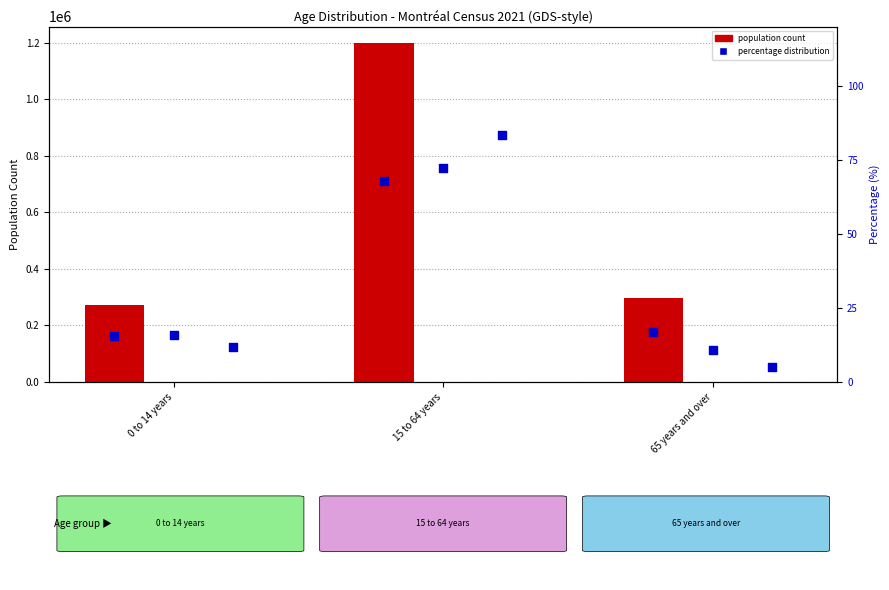

At which category is the sum across all series the highest?

15 to 64 years